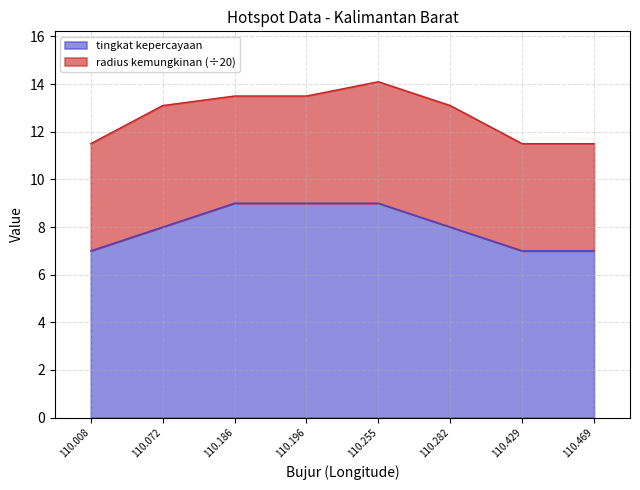

Does the chart display data point markers on the line(s)?

No